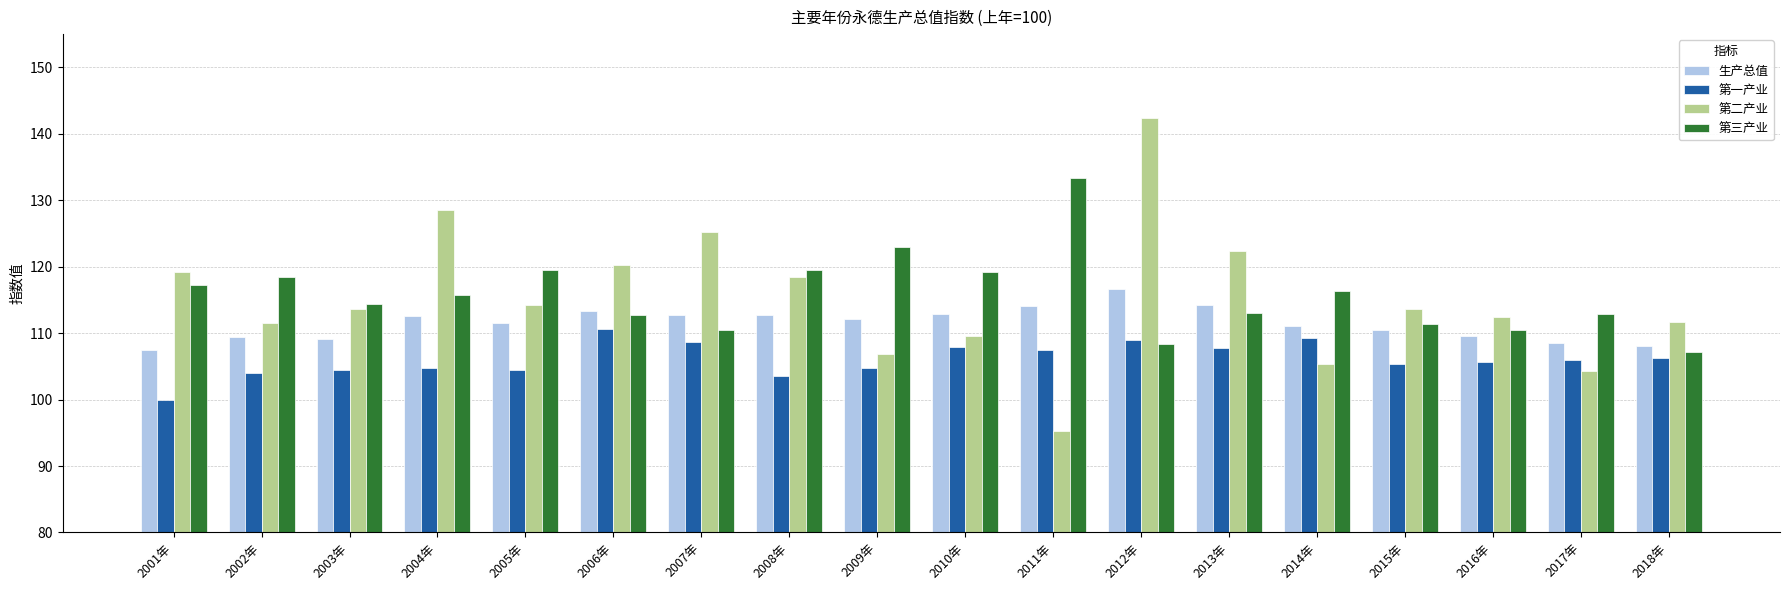

How many bars are there in total?

72